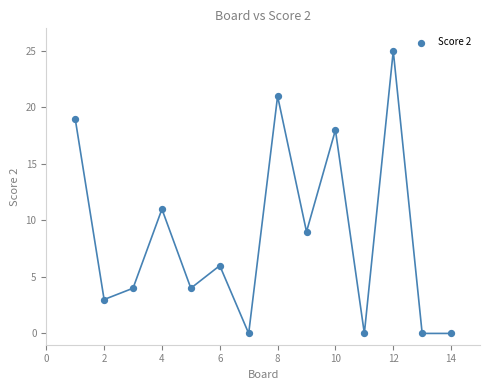

What Y value in the scatter plot is closest to 12?

11